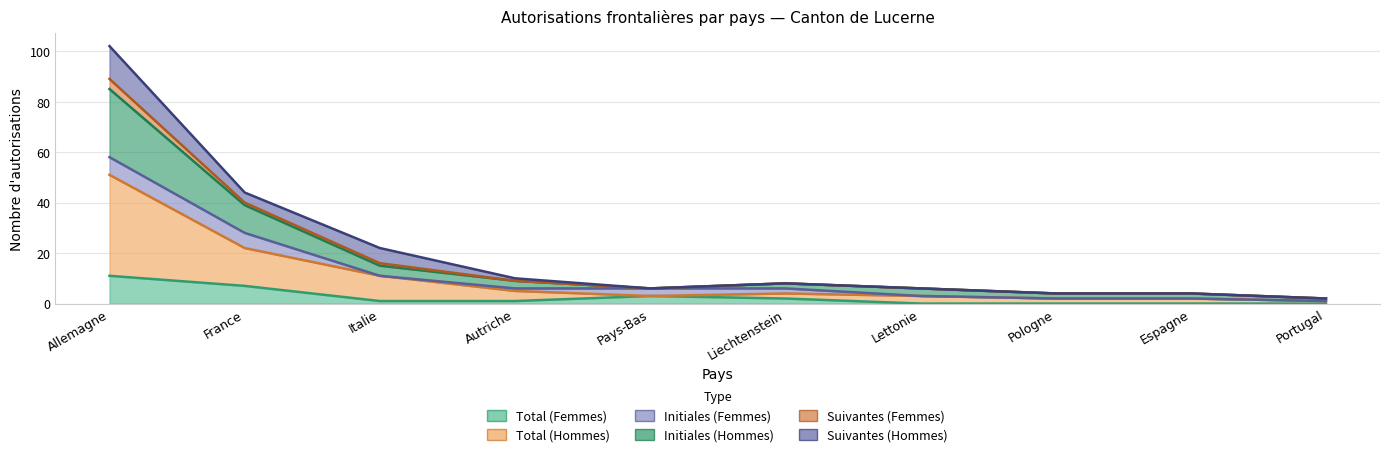

Is the value of Total (Femmes) at Italie greater than the value of Suivantes (Femmes) at Liechtenstein?

No